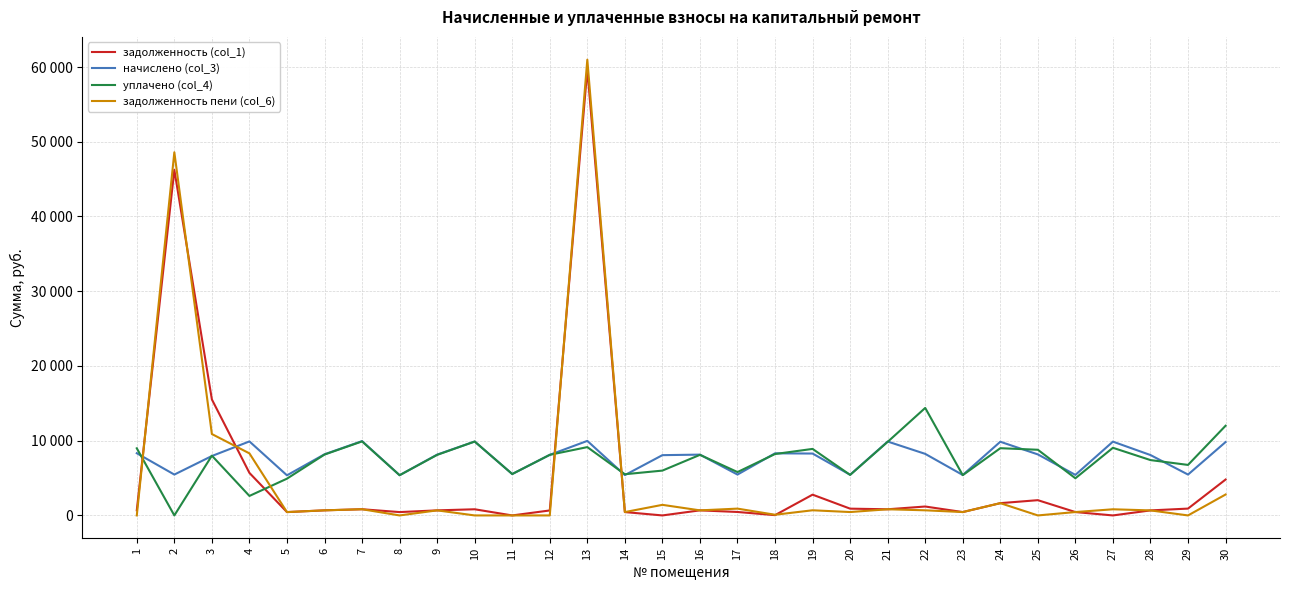

What is the total value across all series at 23?

11700.5